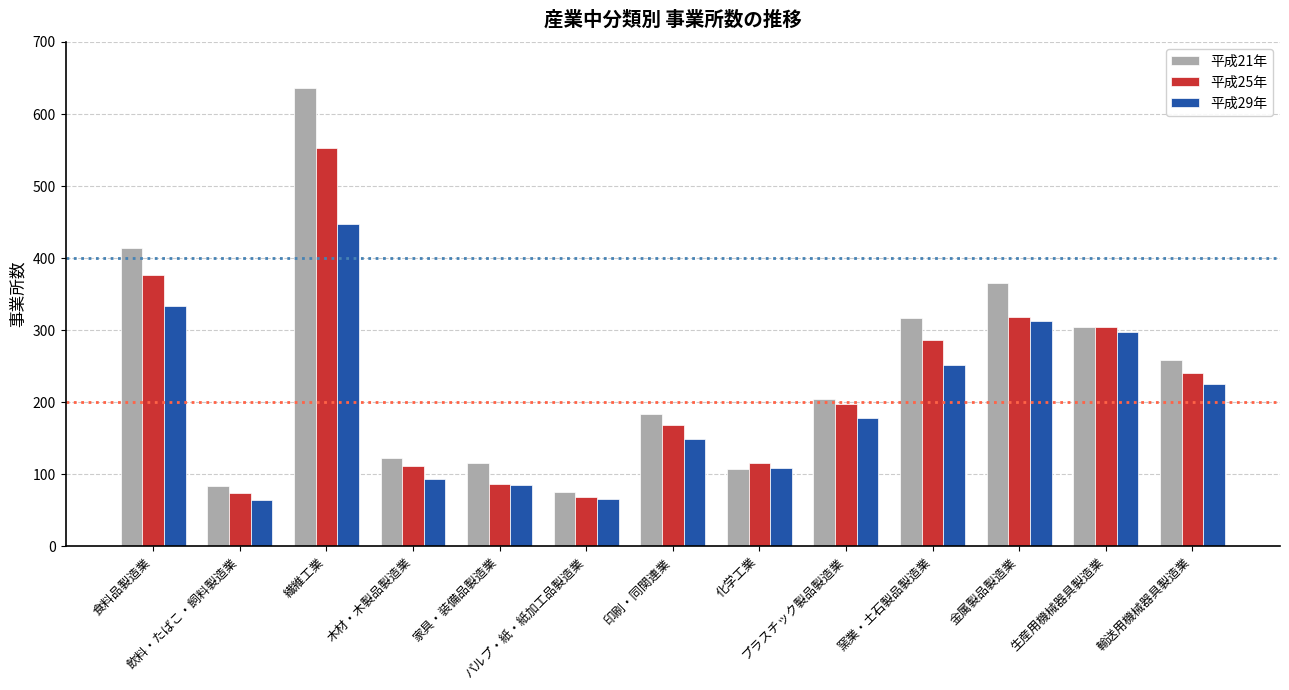

How many data points in 平成25年 are less than 198?

6